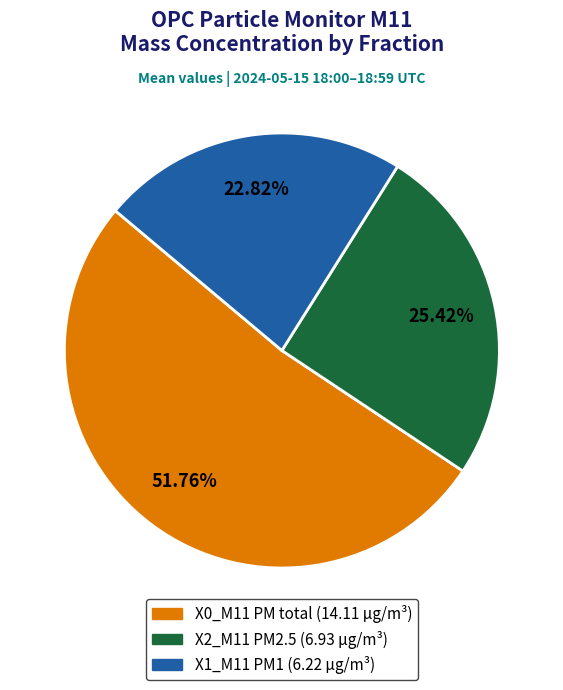

Does any single category account for the majority?

Yes